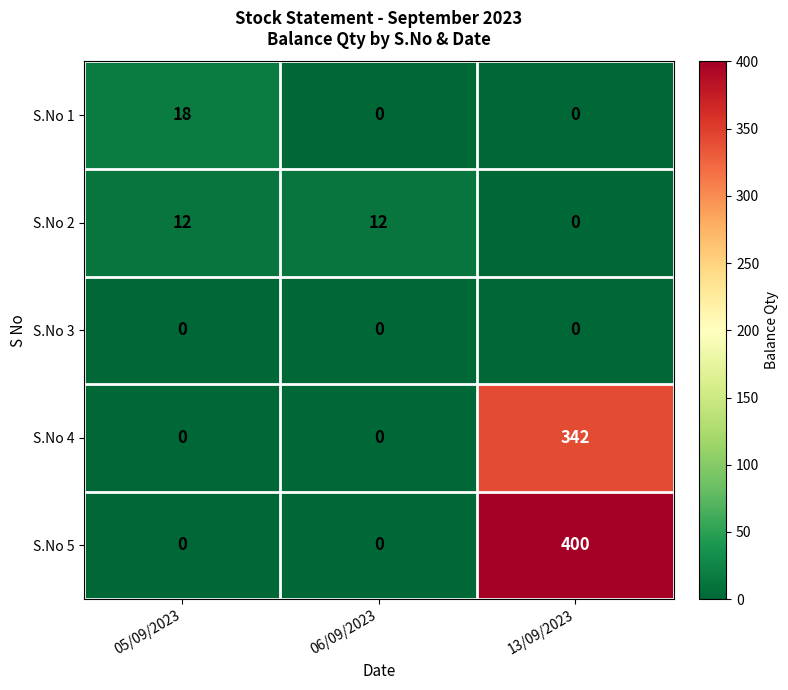

What is the maximum value for S.No 4?

342